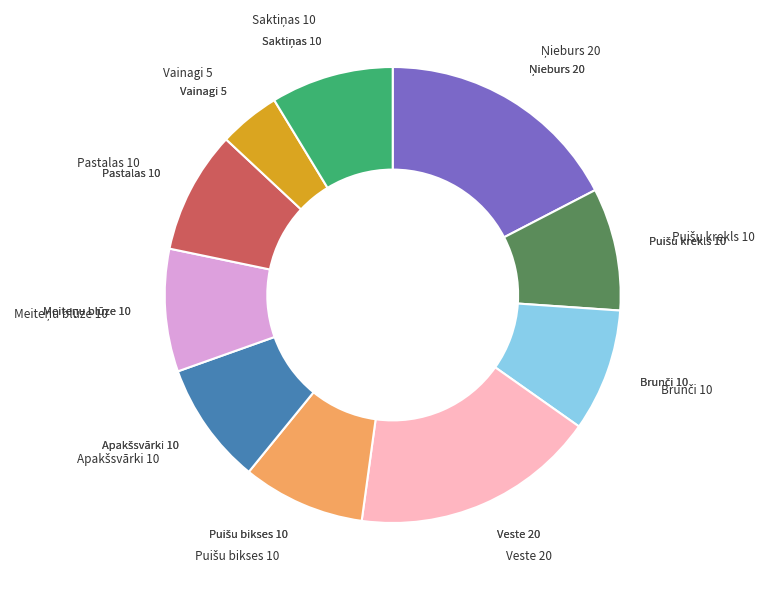

Is there any slice that represents more than half of the pie?

No